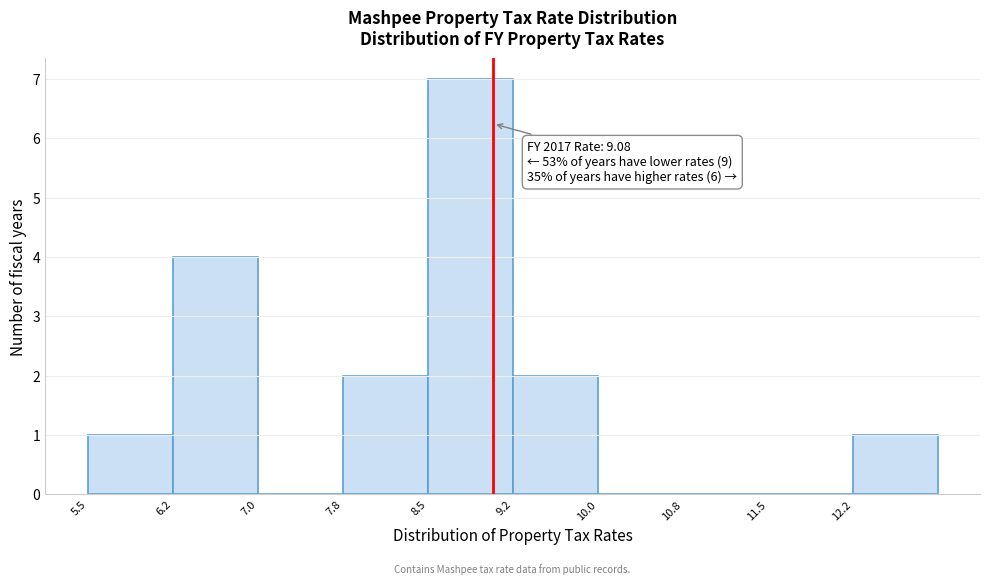

Over which range of the x-axis is the bar tallest?

8.50 to 9.25